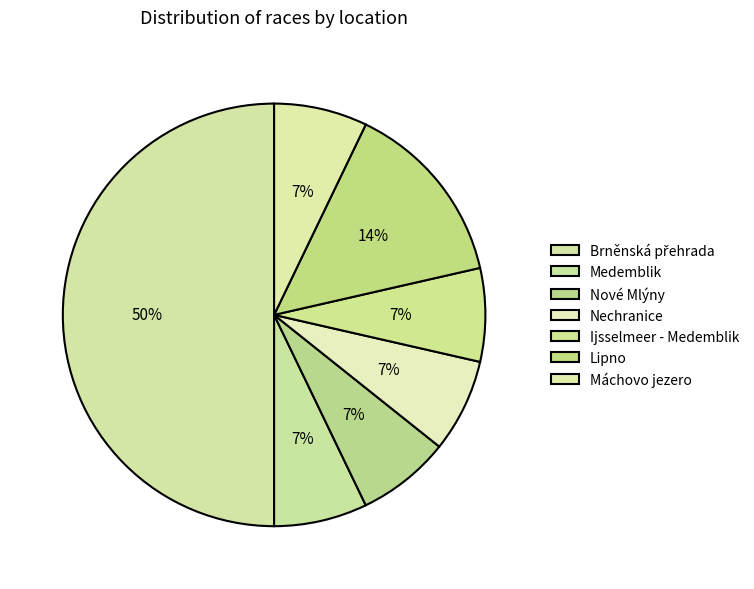

How many segments does this pie chart have?

7